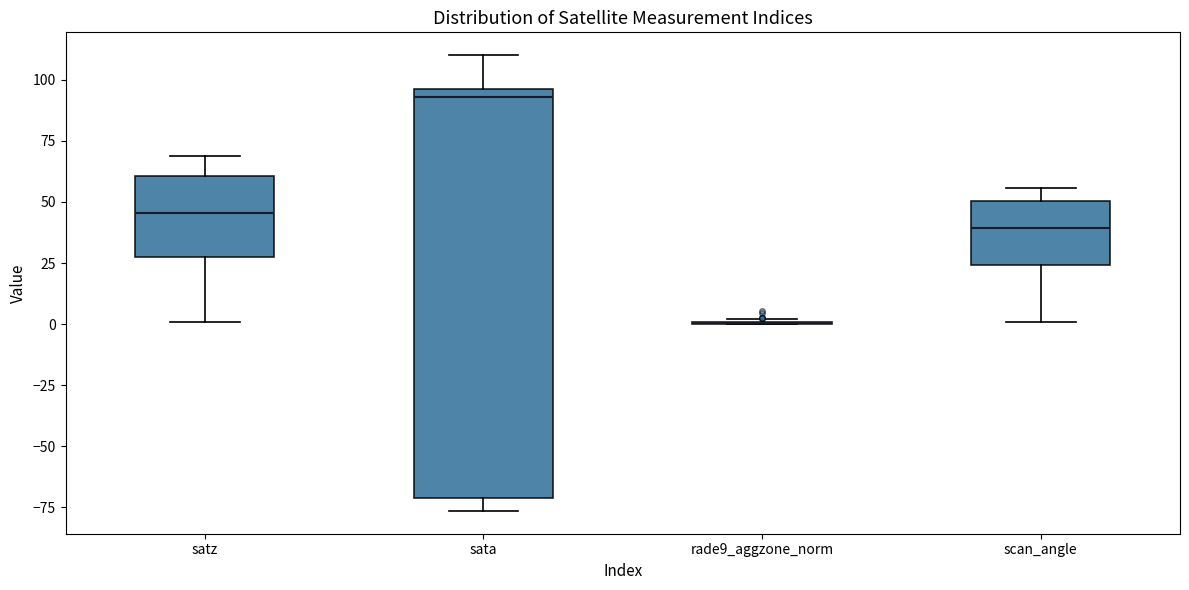

Where is the lower edge of the box for scan_angle on the y-axis? The values are not printed on the chart, so give them approximately, as read against the axis.

25